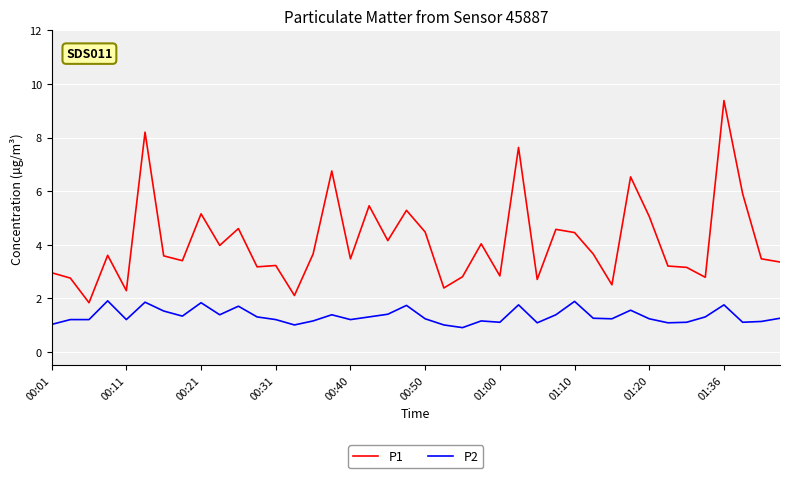

What is the maximum value shown in the chart?

9.4